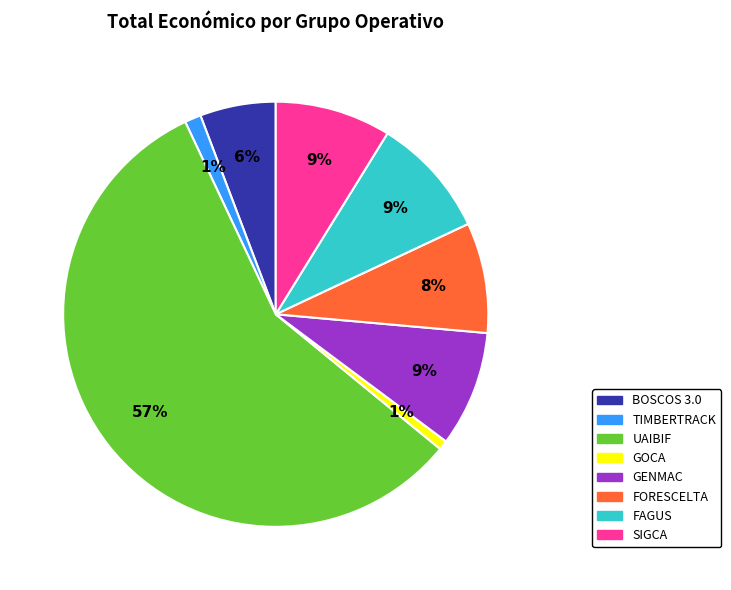

Is it true that TIMBERTRACK is 11% of the pie?

False